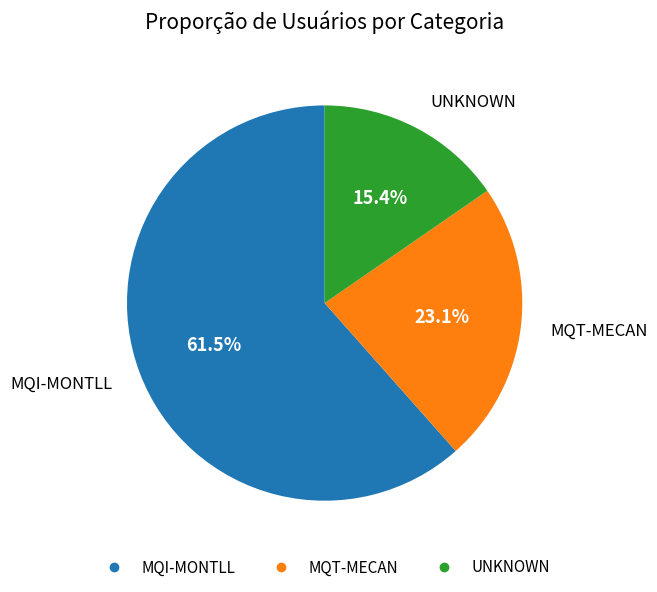

Between UNKNOWN and MQI-MONTLL, which is larger?

MQI-MONTLL